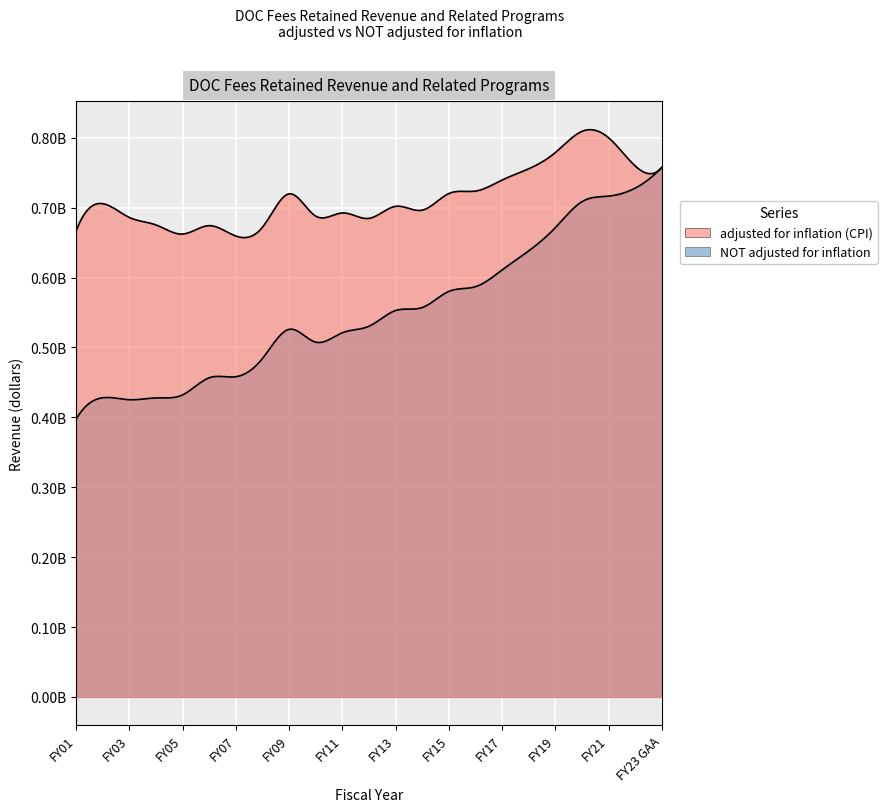

Between FY03 and FY23 GAA, which is larger?

FY23 GAA